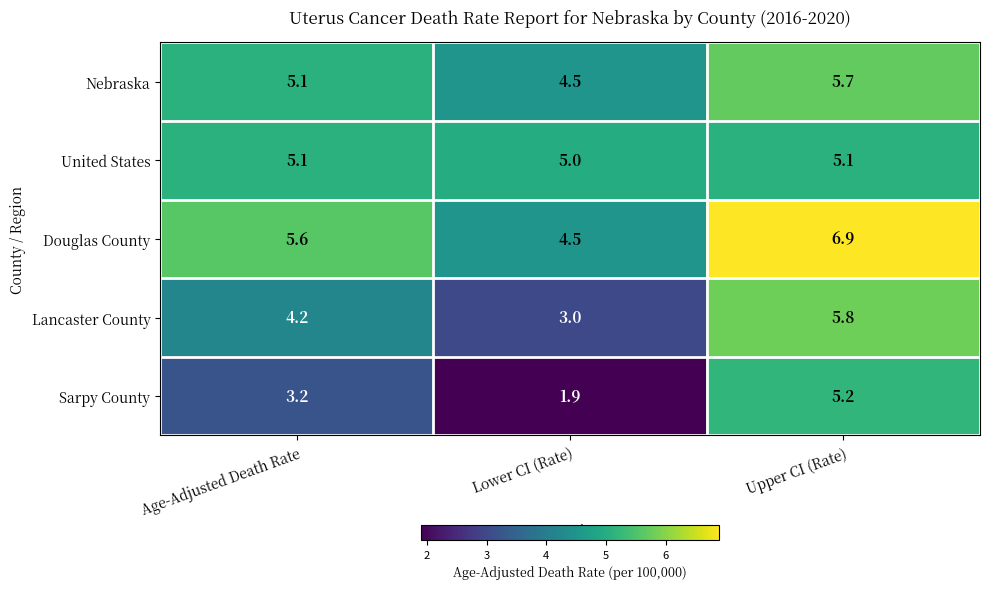

Rank the categories by Sarpy County value from highest to lowest.

Upper CI (Rate), Age-Adjusted Death Rate, Lower CI (Rate)